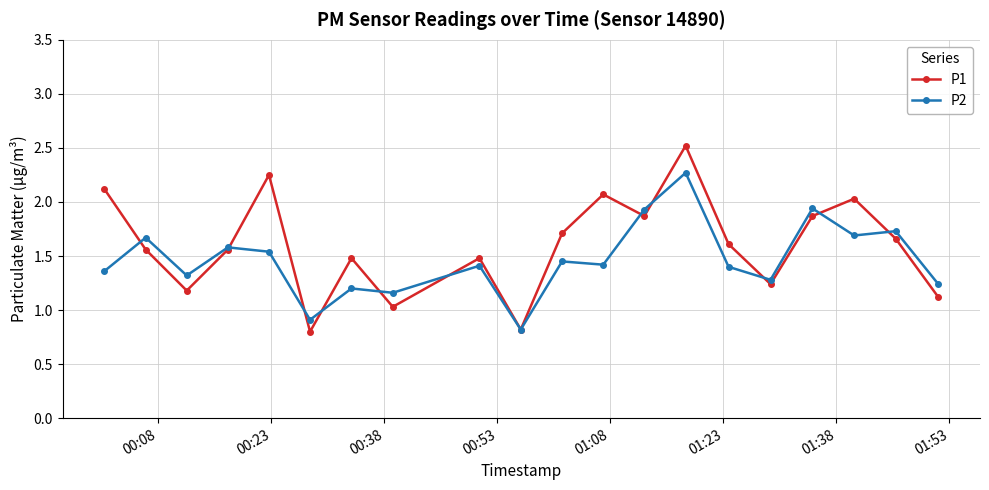

What is the highest value of the P1 series?

2.5